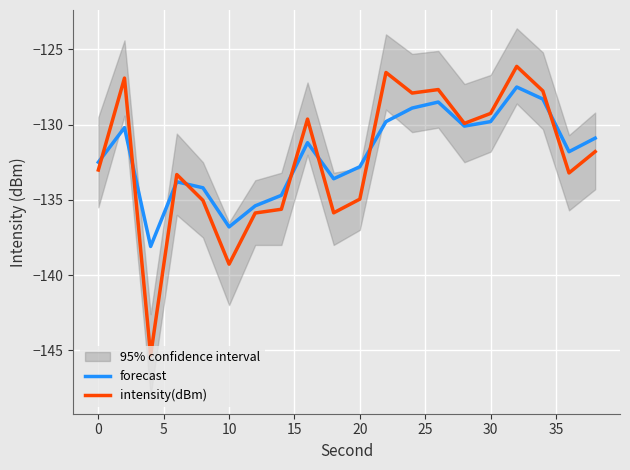

What is the highest value of the intensity(dBm) series?

-126.1